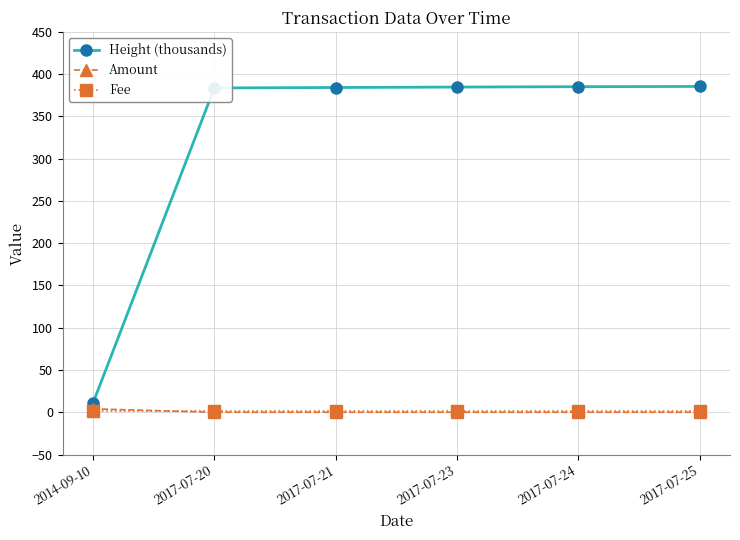

Which series has the largest total across all categories?

Height (thousands)